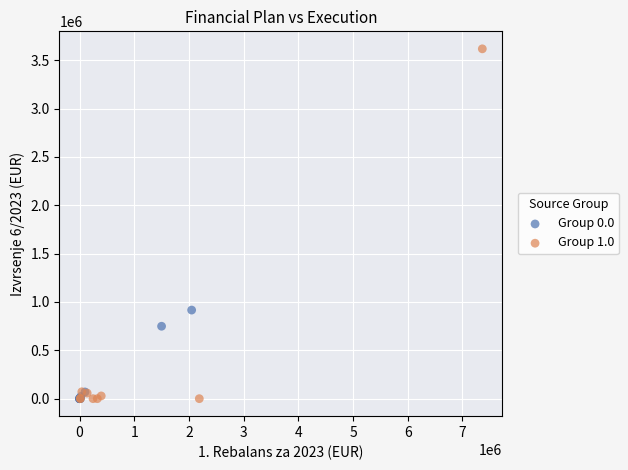

Which series reaches the maximum Y coordinate?

Group 1.0